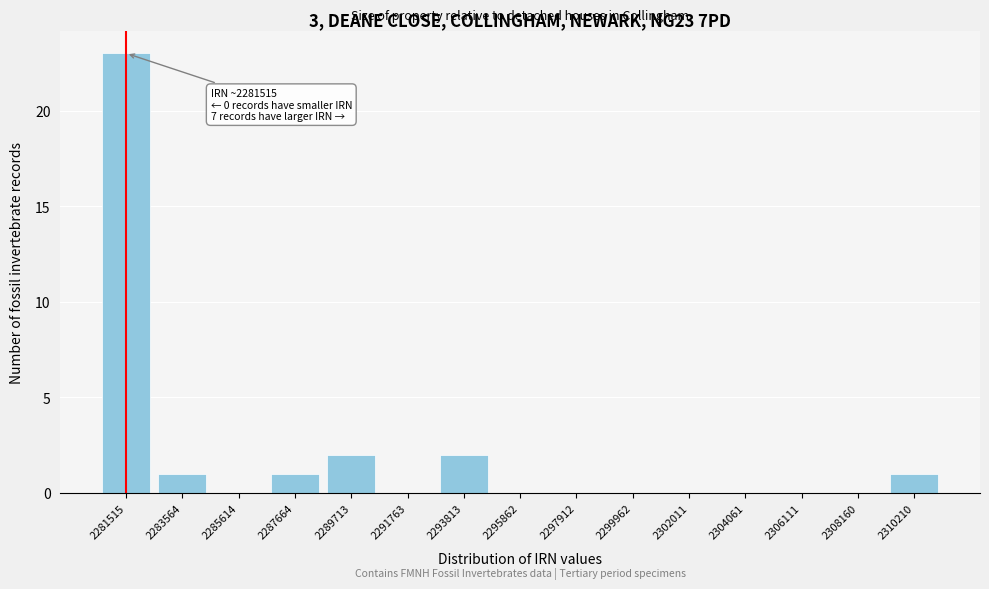

Reading right to left, transcribe all the data shown in this chart.

2310210=1	2308160=0	2306111=0	2304061=0	2302011=0	2299962=0	2297912=0	2295862=0	2293813=2	2291763=0	2289713=2	2287664=1	2285614=0	2283564=1	2281515=23